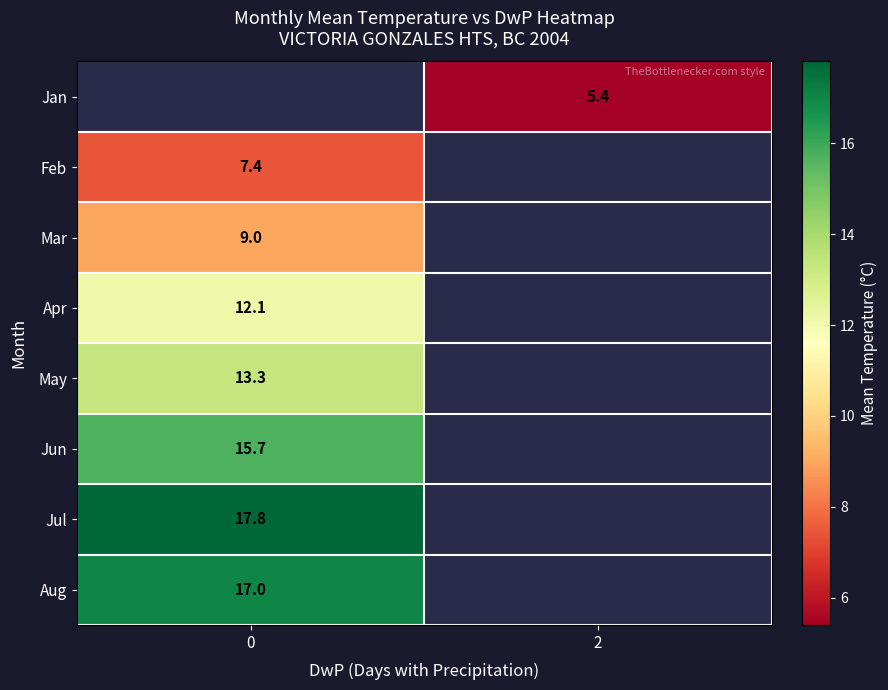

The Mar series shows 9.0 at 0. True or false?

True